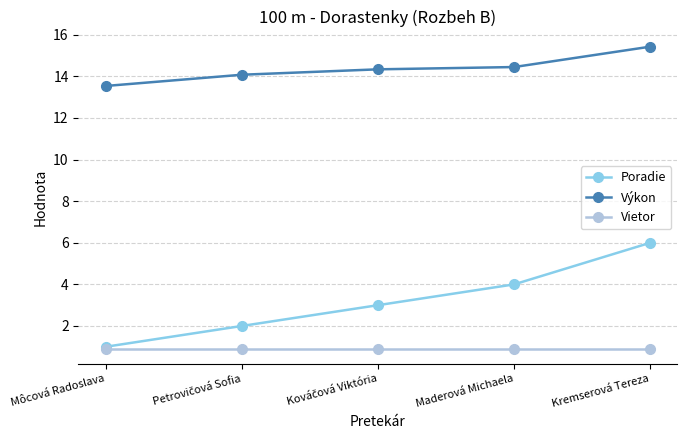

Which series has the largest range (max minus min)?

Poradie